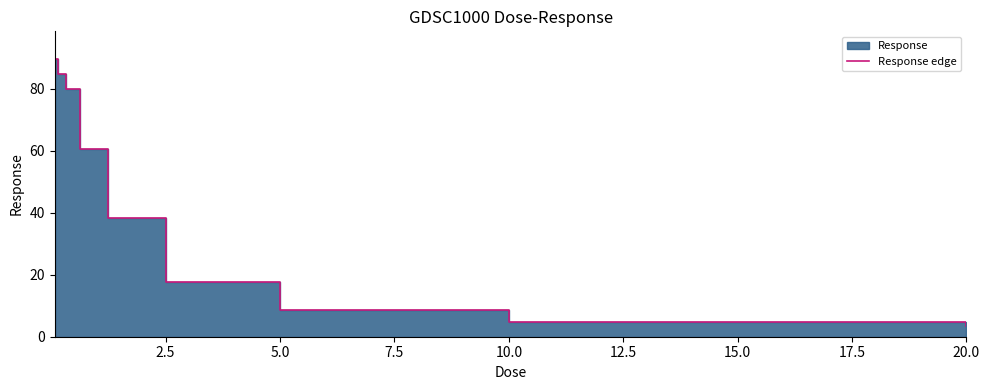

What is the value of the 5th point from the left?

38.4